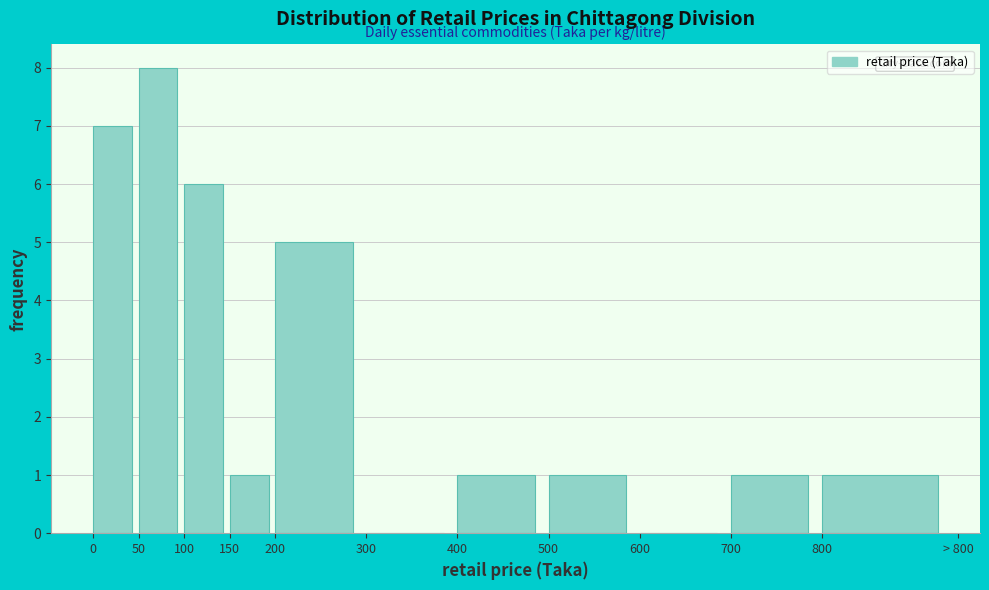

Reading left to right, extract all data points from this chart.

0=7	50=8	100=6	150=1	200=5	300=0	400=1	500=1	600=0	700=1	800=1